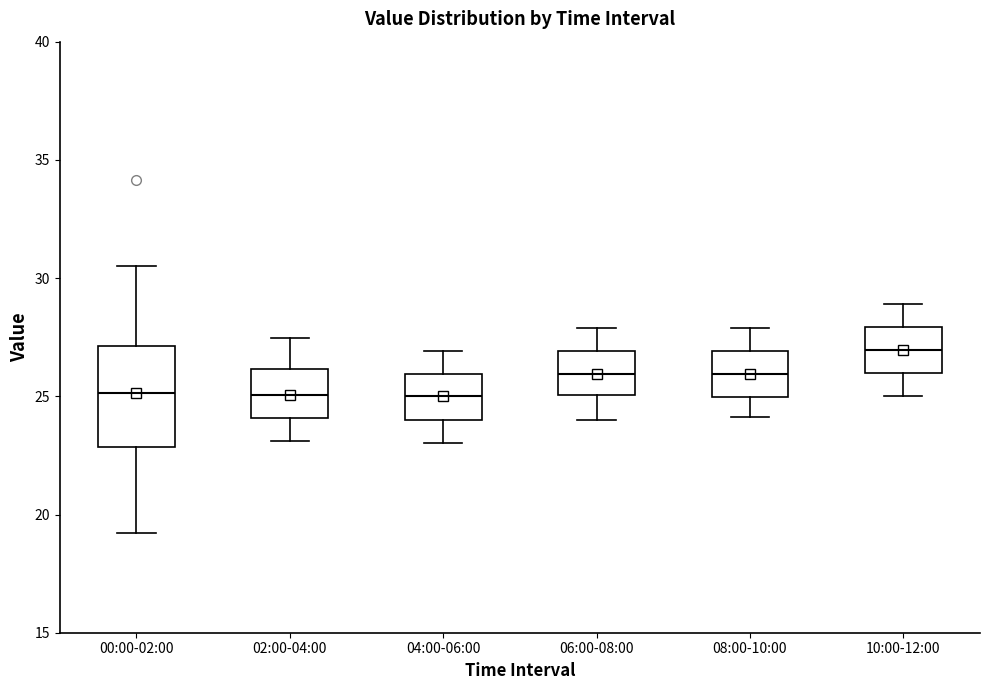

Where does the median line of the box for 10:00-12:00 sit on the y-axis? The values are not printed on the chart, so give them approximately, as read against the axis.

27.0